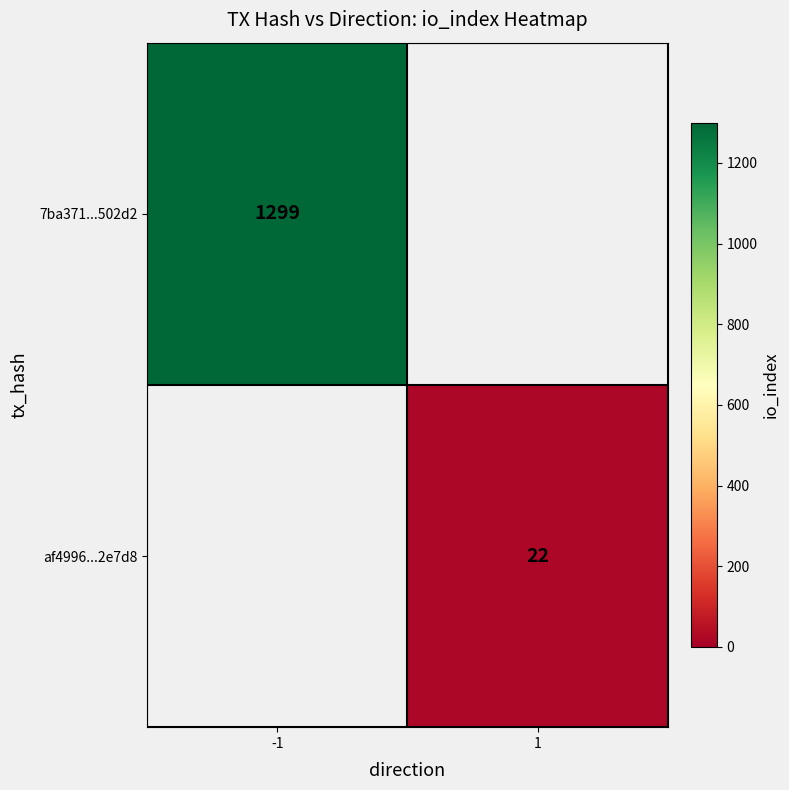

Is it true that af4996...2e7d8 equals 22 at 1?

True